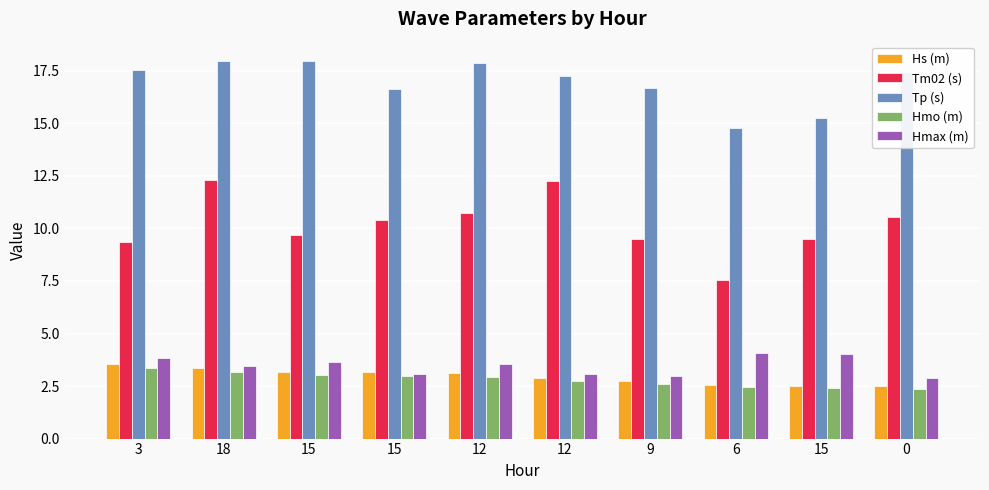

What is the minimum value shown in the chart?

2.4